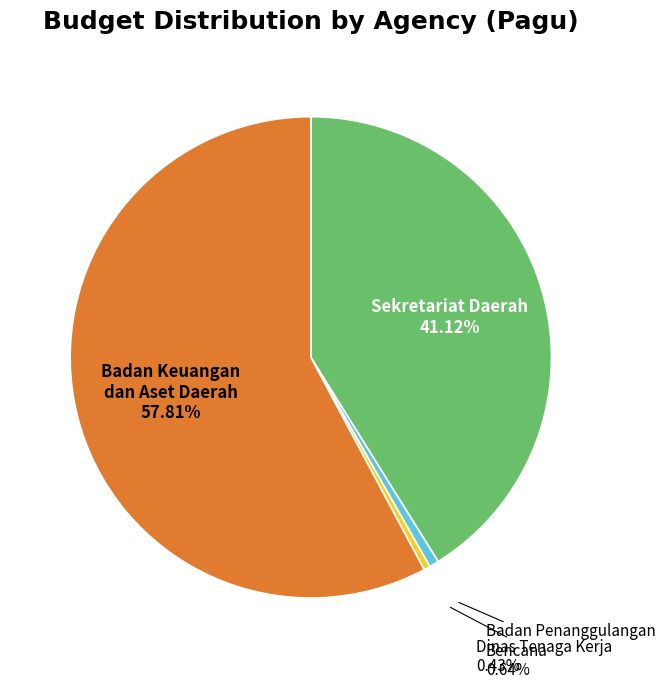

Do Badan Penanggulangan Bencana and Sekretariat Daerah together represent more than half of the pie?

No